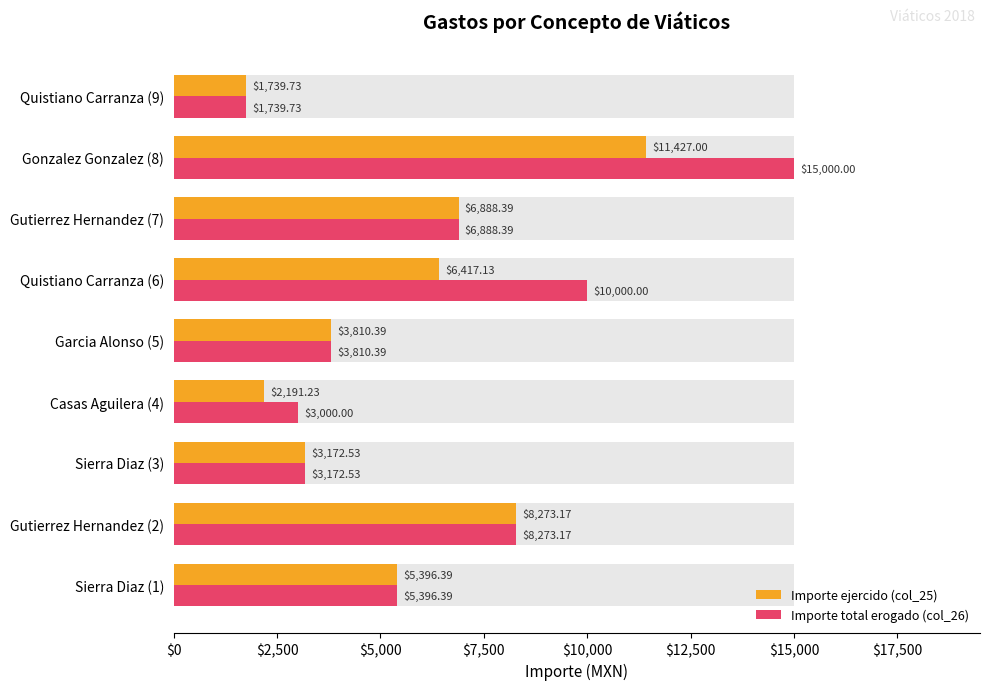

How many bars are there in each group?

2